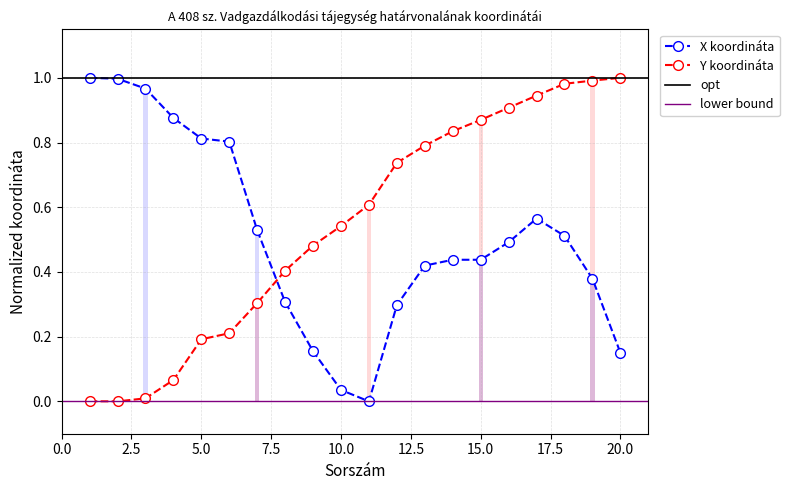

Is the value of X koordináta at 3 greater than the value of Y koordináta at 6?

Yes